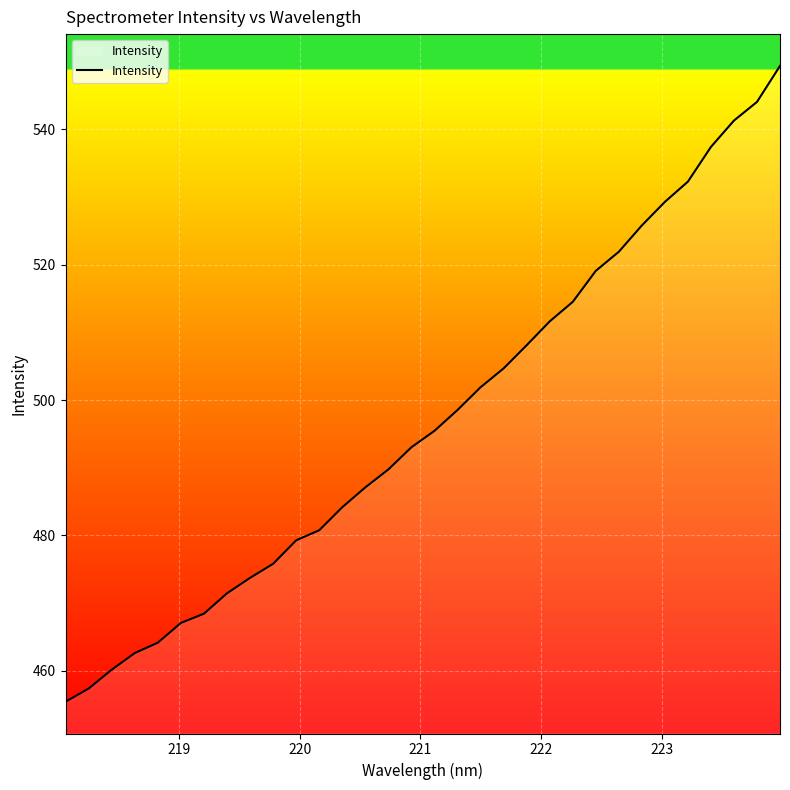

How many lines are shown in the chart?

1